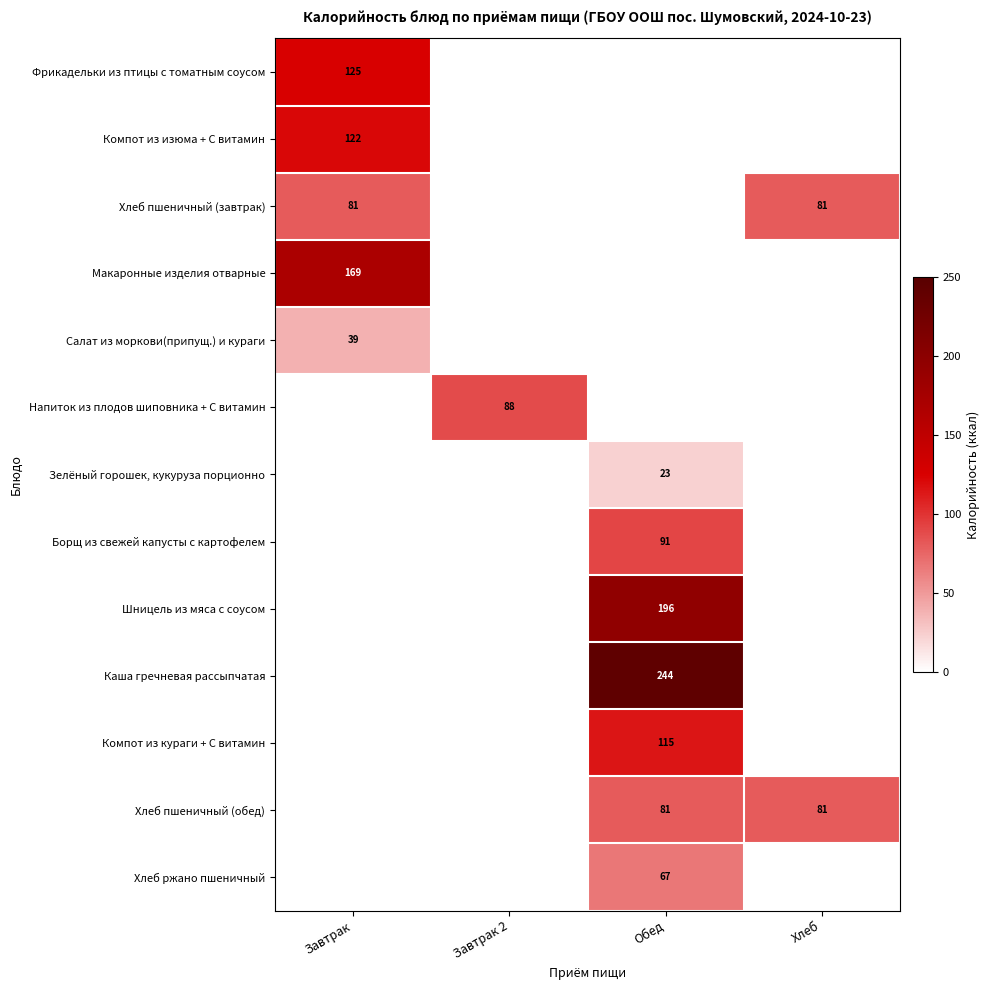

At how many categories does at least one series exceed 157?

2